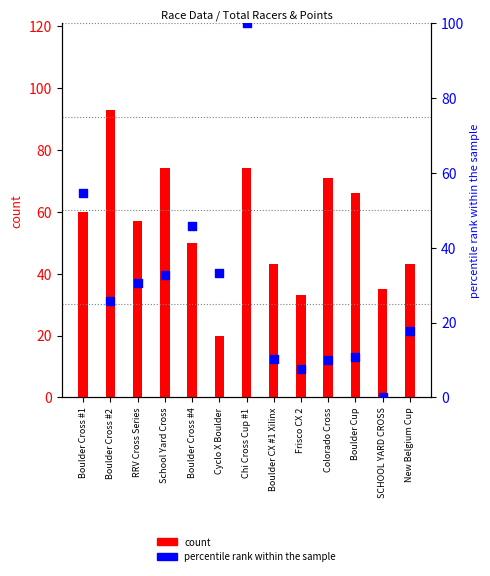

Which series has the largest total across all categories?

count